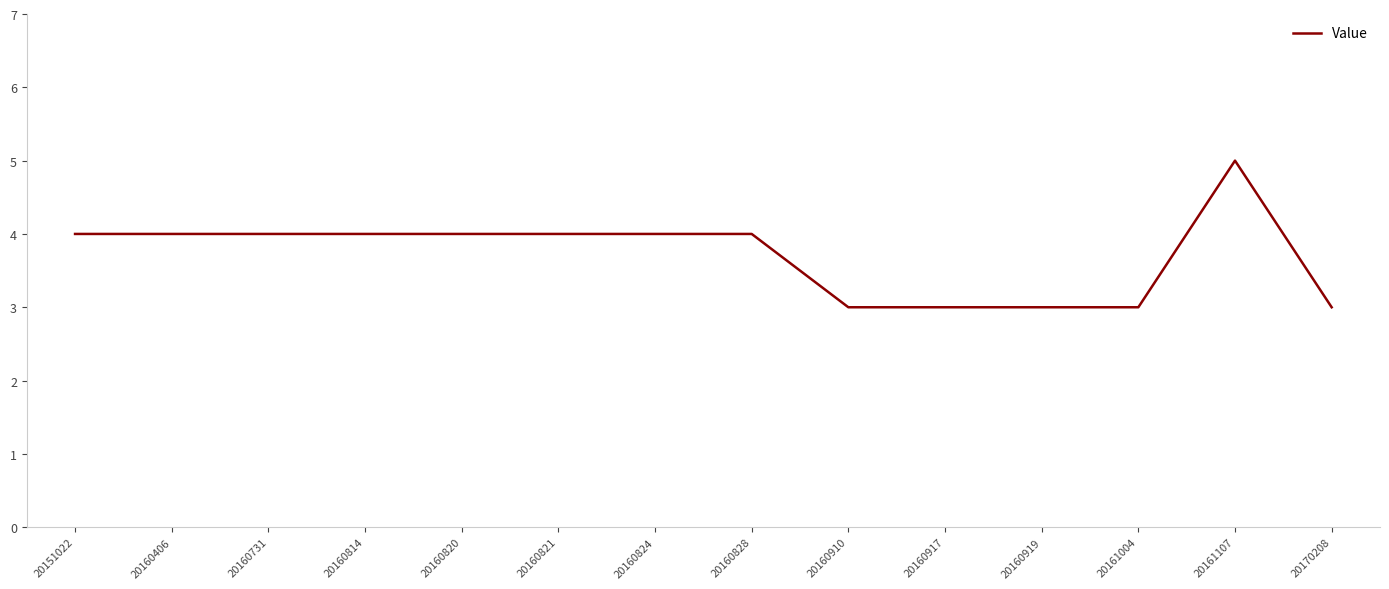

True or false: the data shows 3 at 20151022.

False